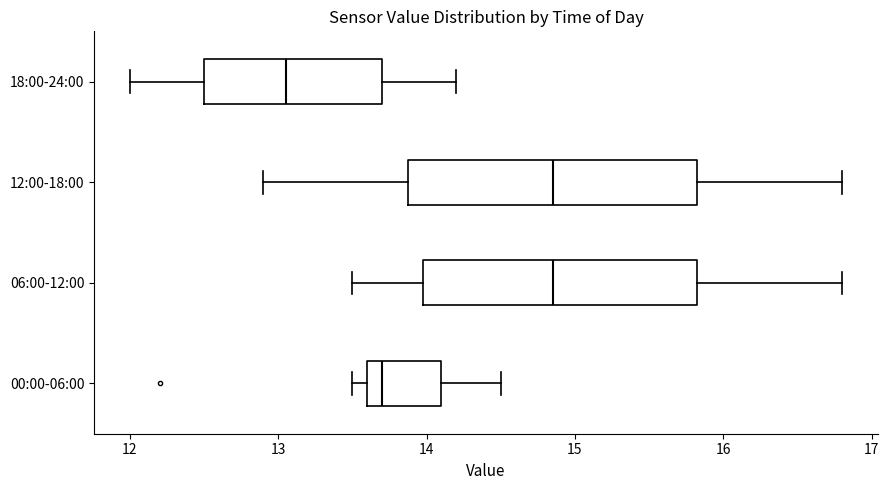

Where does the right whisker of the box for 18:00-24:00 end on the x-axis? The values are not printed on the chart, so give them approximately, as read against the axis.

14.2